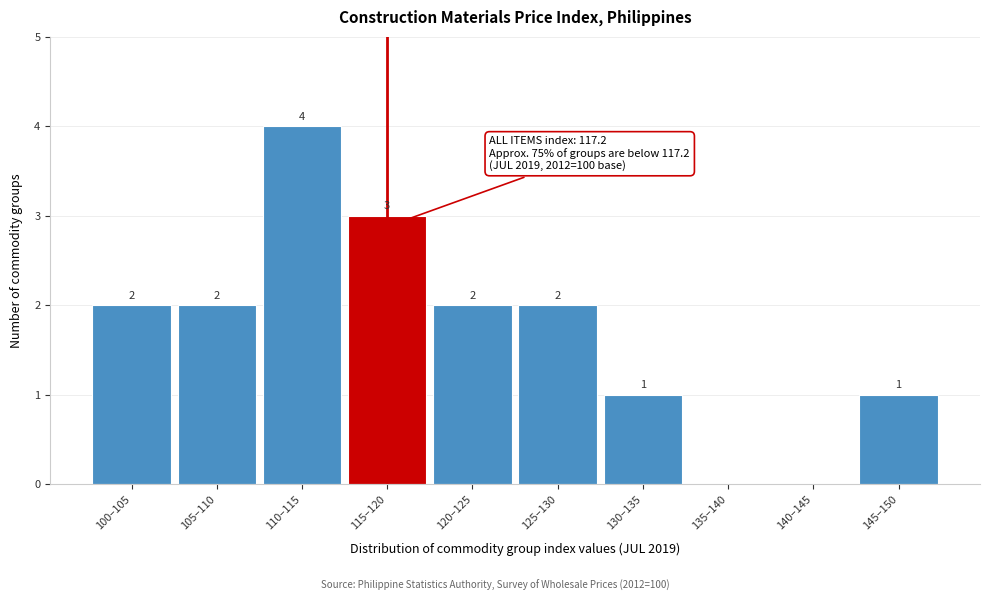

Reading left to right, extract all data points from this chart.

100–105=2	105–110=2	110–115=4	115–120=3	120–125=2	125–130=2	130–135=1	135–140=0	140–145=0	145–150=1